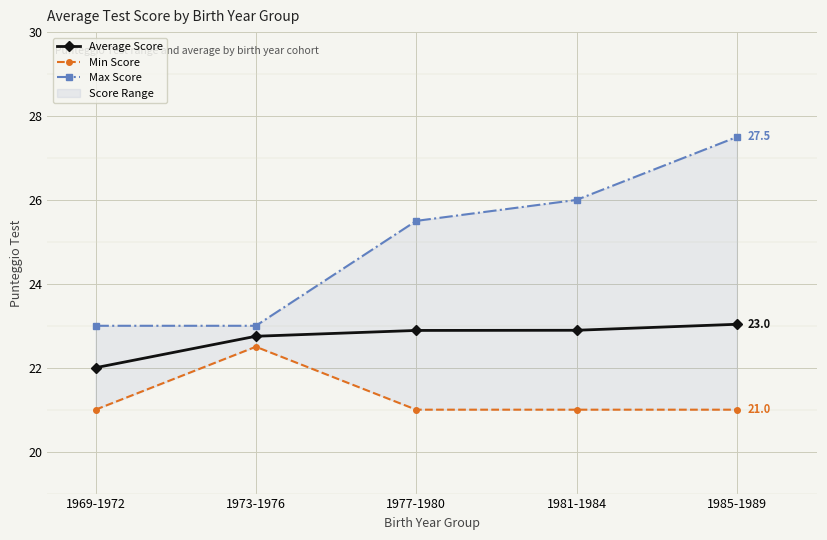

Rank the categories by Average Score value from lowest to highest.

1969-1972, 1973-1976, 1977-1980, 1981-1984, 1985-1989